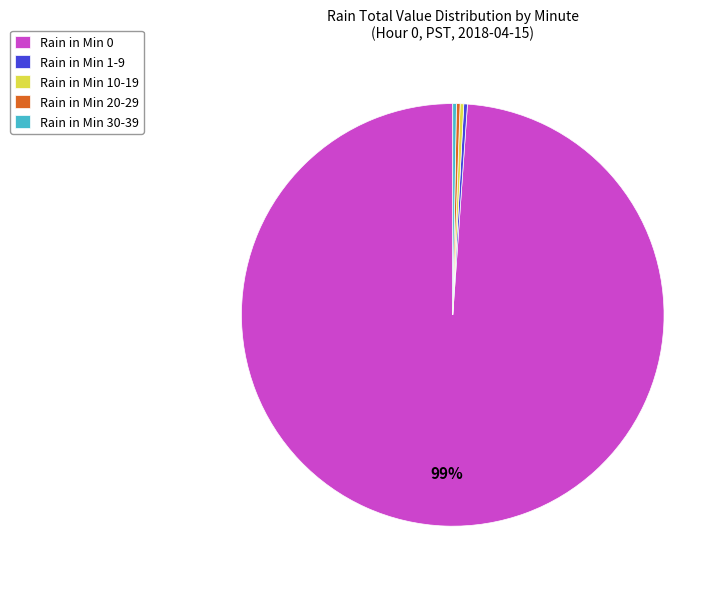

How many slices are in this pie chart?

5